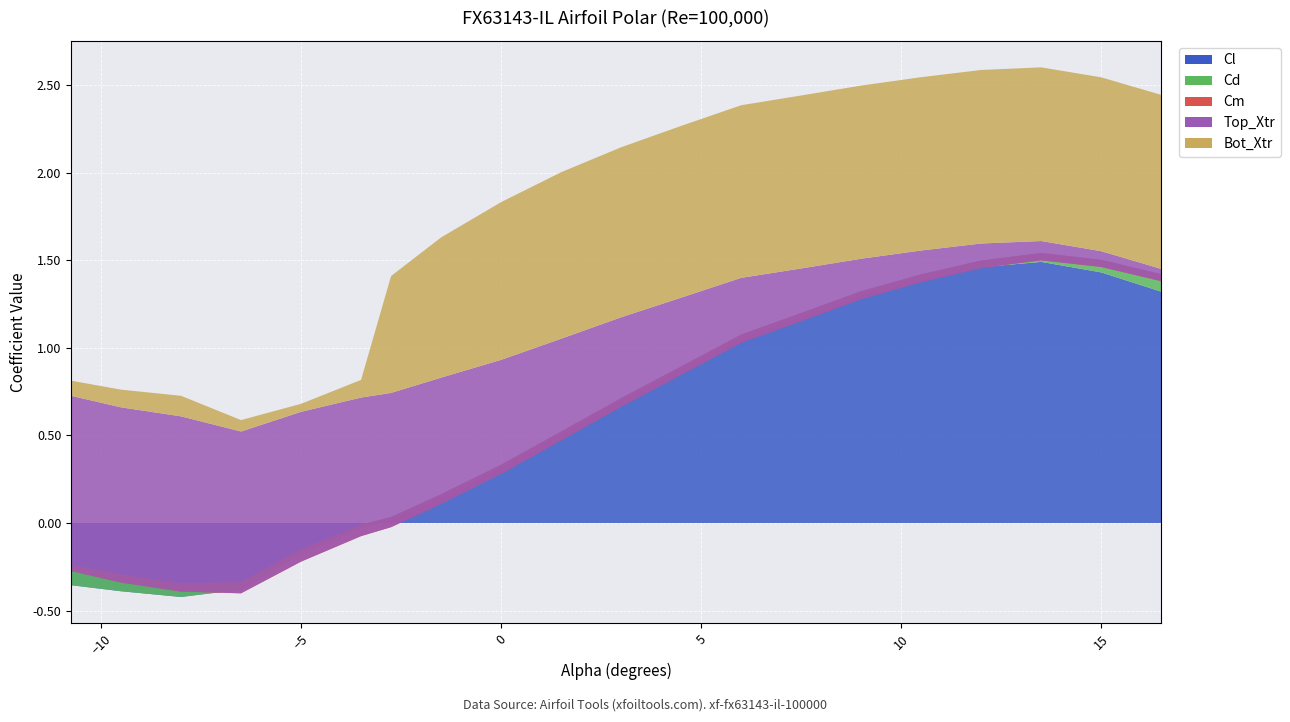

Reading left to right, extract all data points from this chart.

Cl: -0.4	-0.4	-0.4	-0.4	-0.2	-0.0	0.0	0.1	0.3	0.5	0.7	0.9	1.1	1.2	1.3	1.4	1.5	1.5	1.4	1.3
Cd: 0.1	0.1	0.1	0.0	0.0	0.0	0.0	0.0	0.0	0.0	0.0	0.0	0.0	0.0	0.0	0.0	0.0	0.1	0.1	0.1
Cm: -0.0	-0.0	-0.0	-0.1	-0.1	-0.1	-0.1	-0.1	-0.1	-0.1	-0.0	-0.0	-0.0	-0.0	-0.0	-0.0	-0.0	-0.0	-0.0	-0.0
Top_Xtr: 1.0	1.0	1.0	0.9	0.9	0.8	0.8	0.7	0.7	0.6	0.5	0.4	0.4	0.3	0.2	0.2	0.1	0.1	0.1	0.1
Bot_Xtr: 0.1	0.1	0.1	0.1	0.0	0.1	0.7	0.8	0.9	0.9	1.0	1.0	1.0	1.0	1.0	1.0	1.0	1.0	1.0	1.0